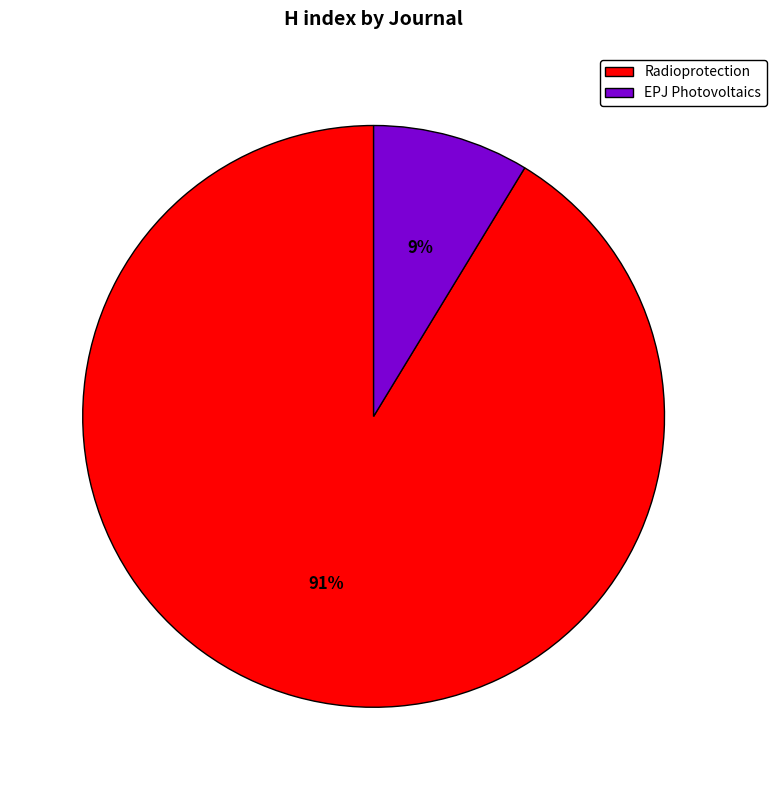

Which has a higher value, Radioprotection or EPJ Photovoltaics?

Radioprotection